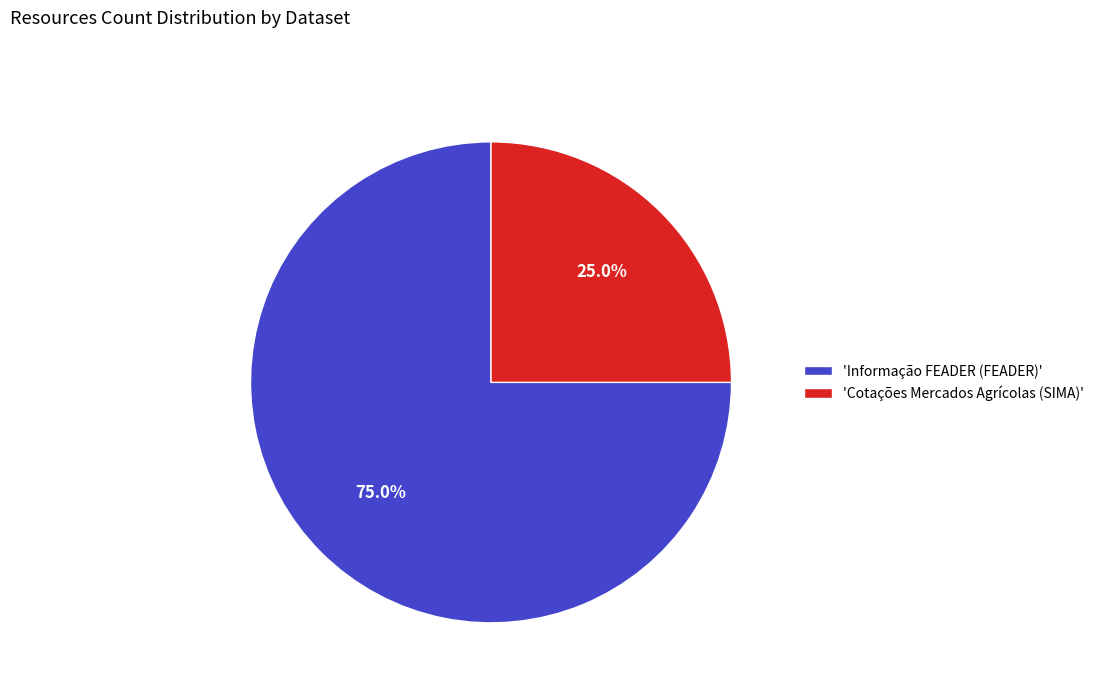

What is the majority slice?

'Informação FEADER (FEADER)'